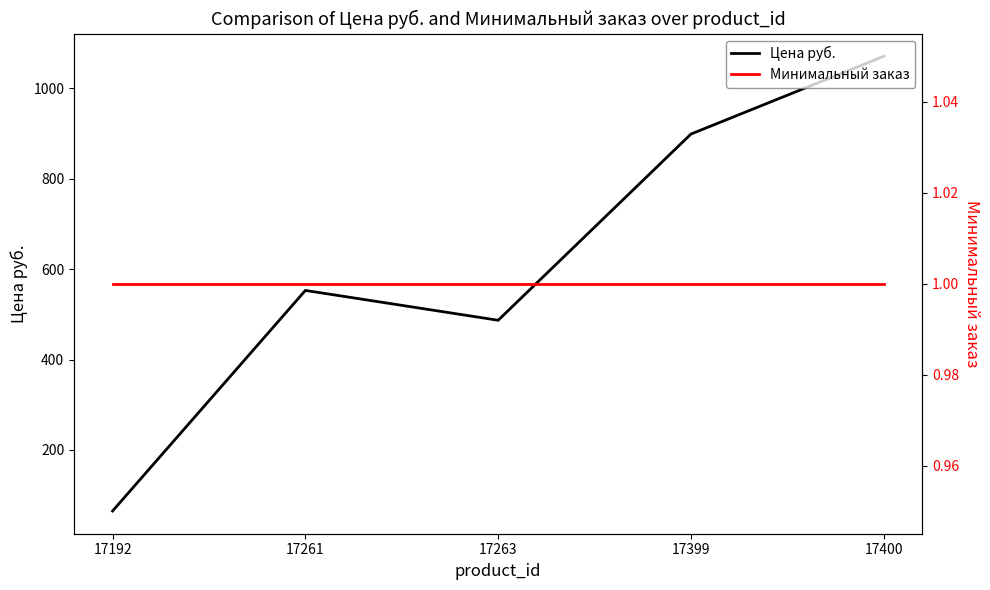

The value of Цена руб. at 17261 is 553. True or false?

True